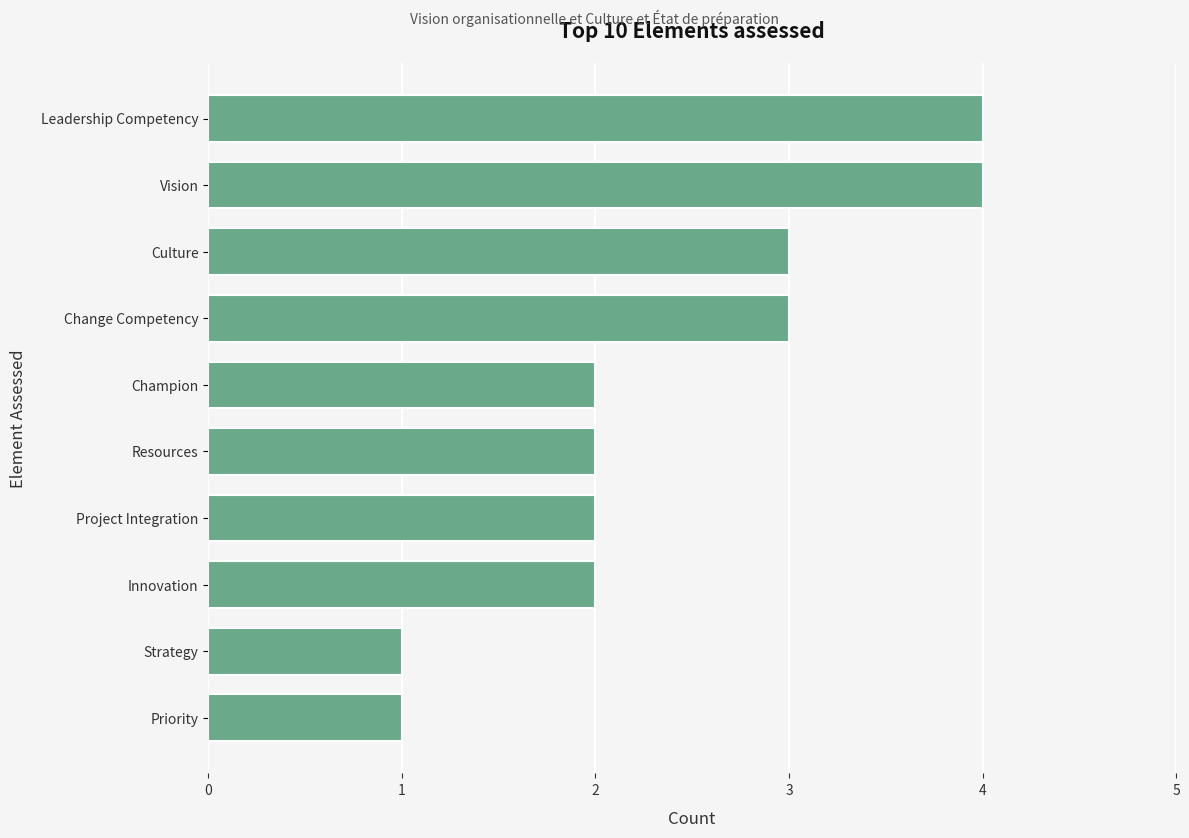

Count the number of data series in this chart.

1